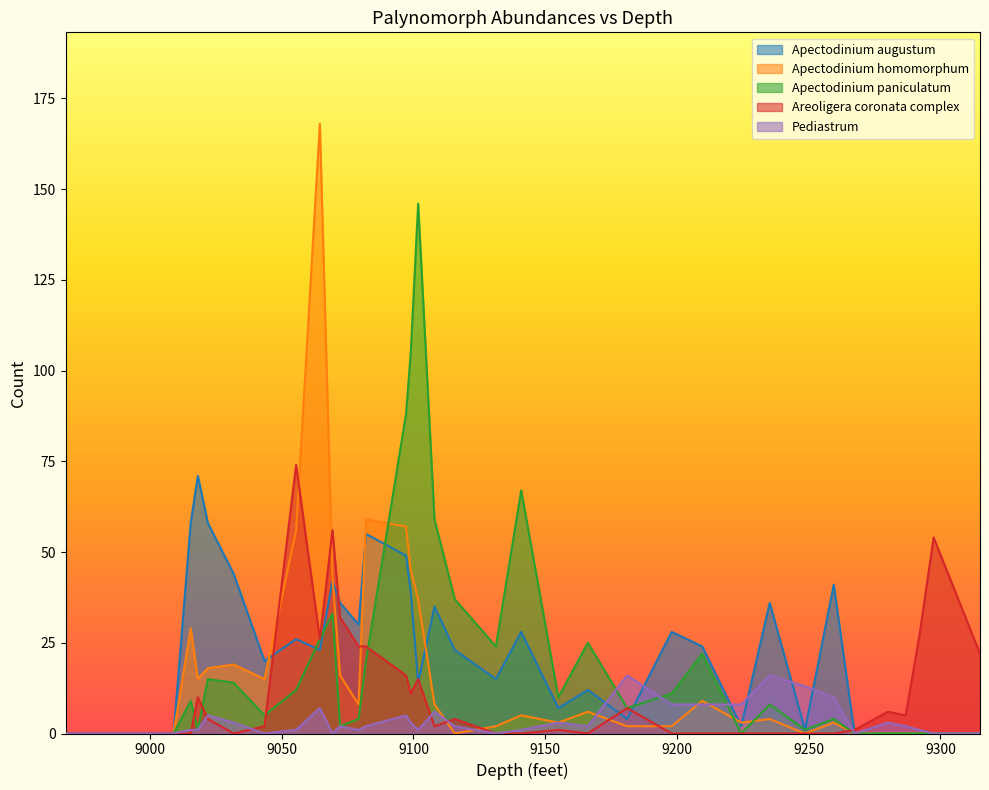

How many values in the Pediastrum series exceed 2?

15